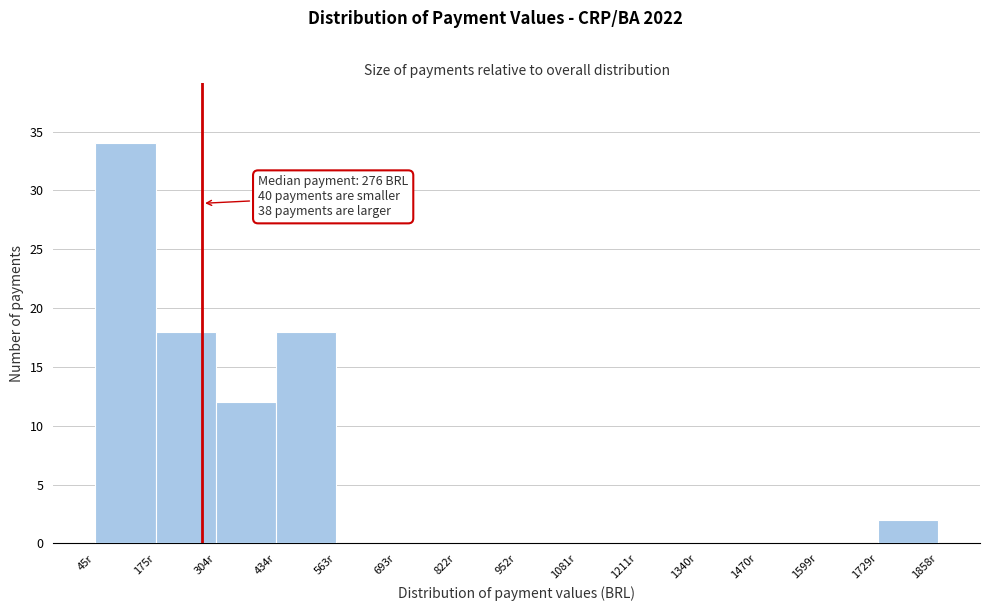

Over which range of the x-axis is the bar tallest?

40 to 180